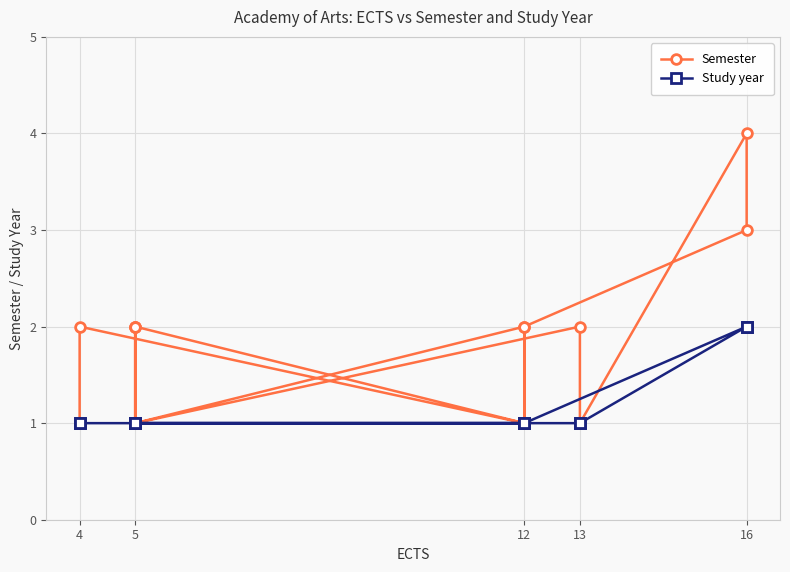

True or false: Semester and Study year intersect in this chart.

False